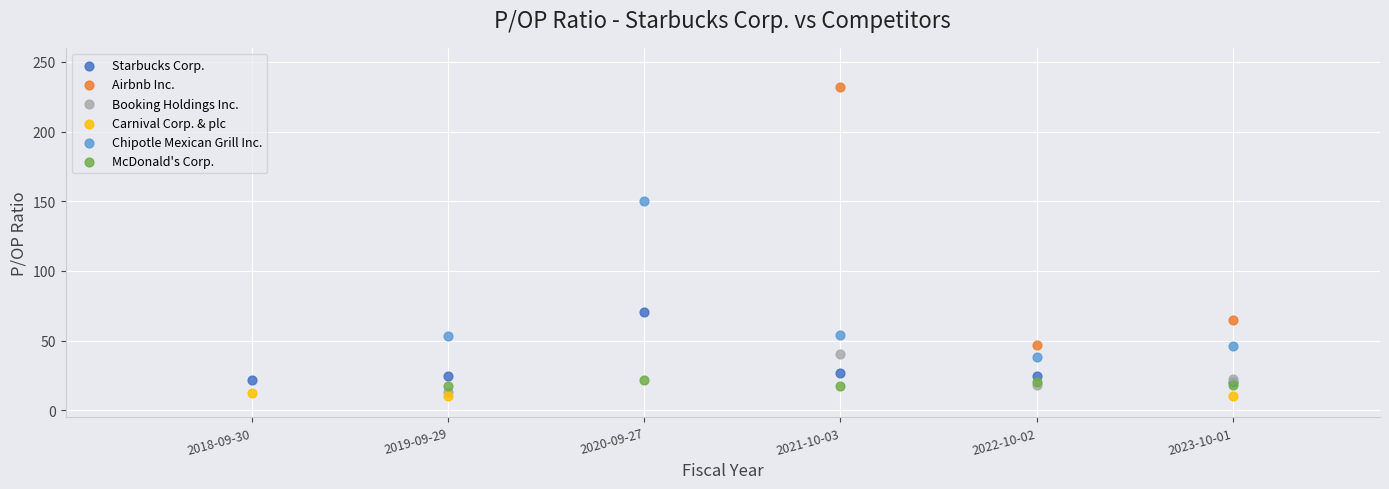

Which series has the largest Y range (max minus min)?

Airbnb Inc.